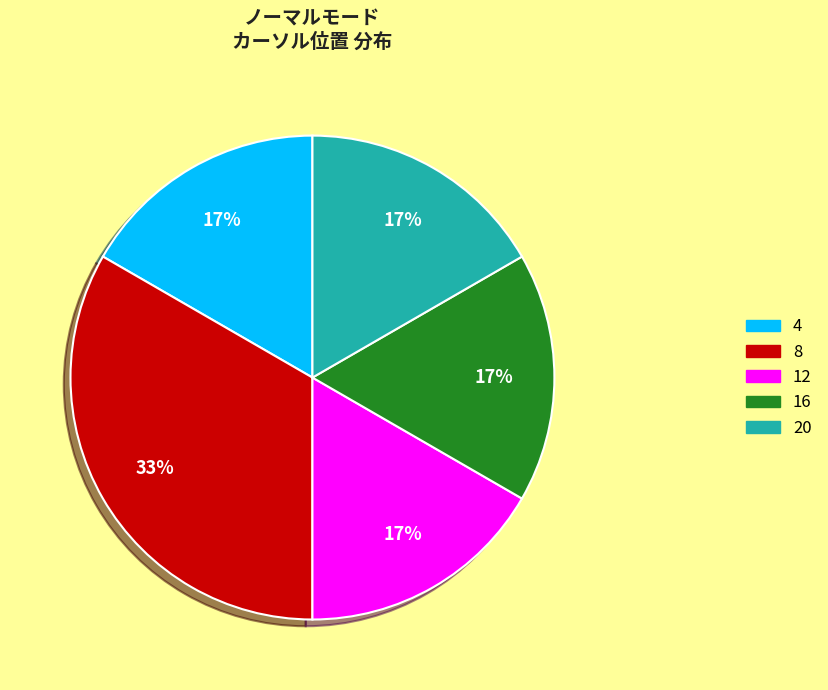

To the nearest percent, what portion does 4 represent?

17%